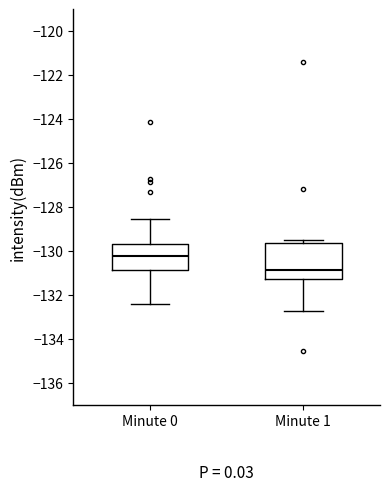

Which box has the highest median line?

Minute 0